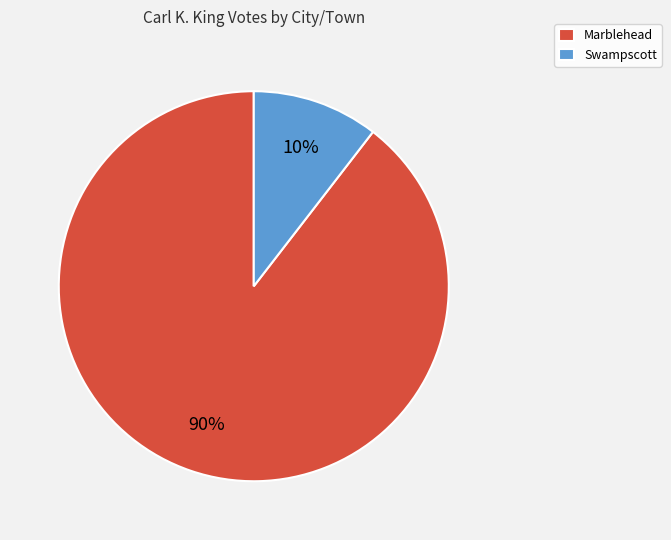

The Swampscott slice represents 19% of the pie. True or false?

False